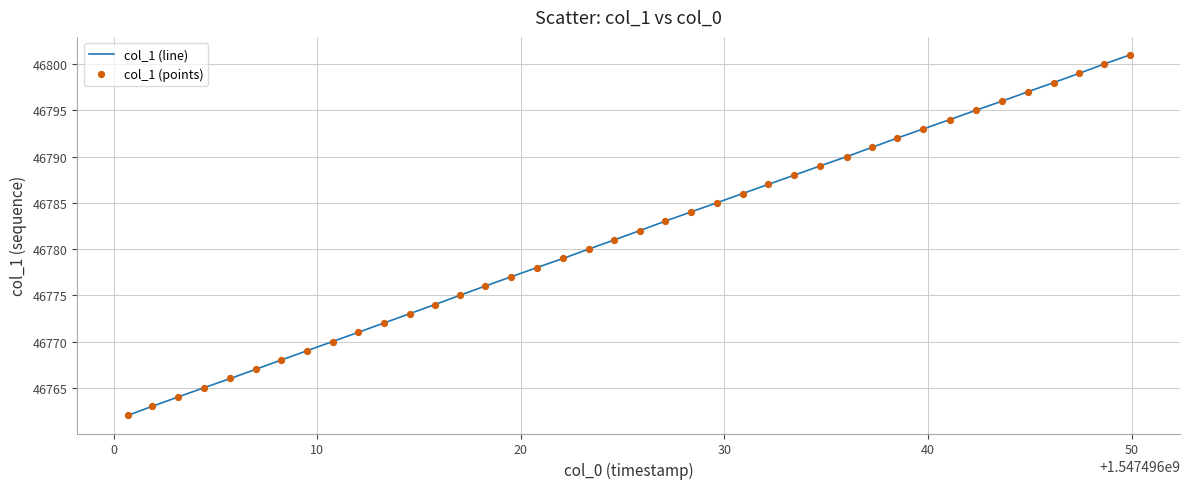

What is the difference between the maximum and minimum values?

39